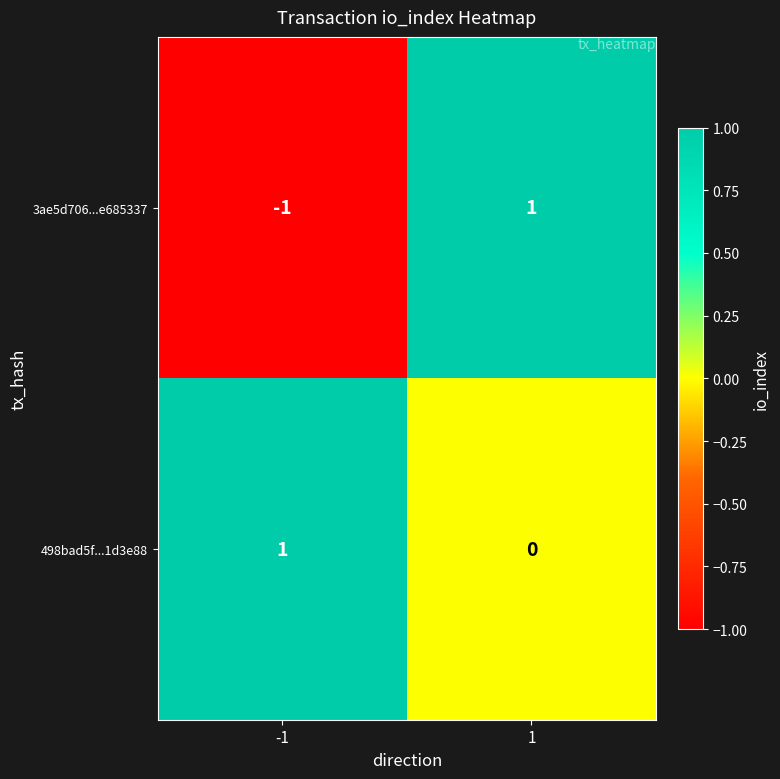

Between -1 and 1, which series saw the biggest shift?

3ae5d706...e685337